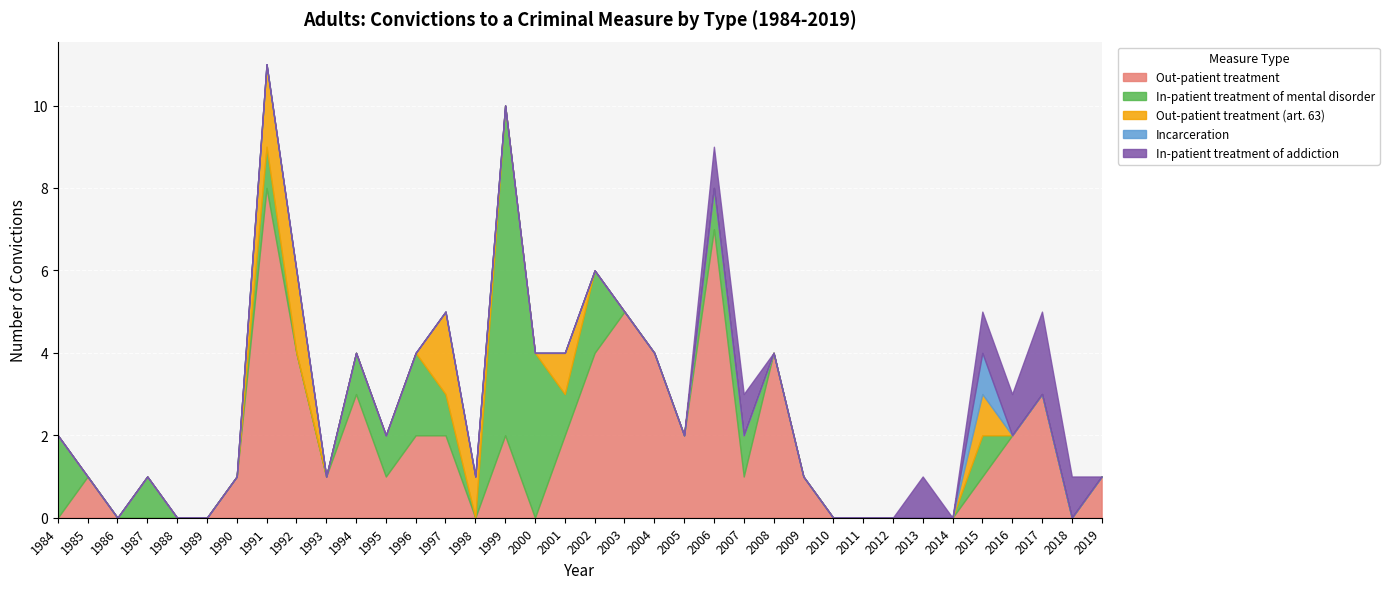

What is the maximum value for In-patient treatment of addiction?

2